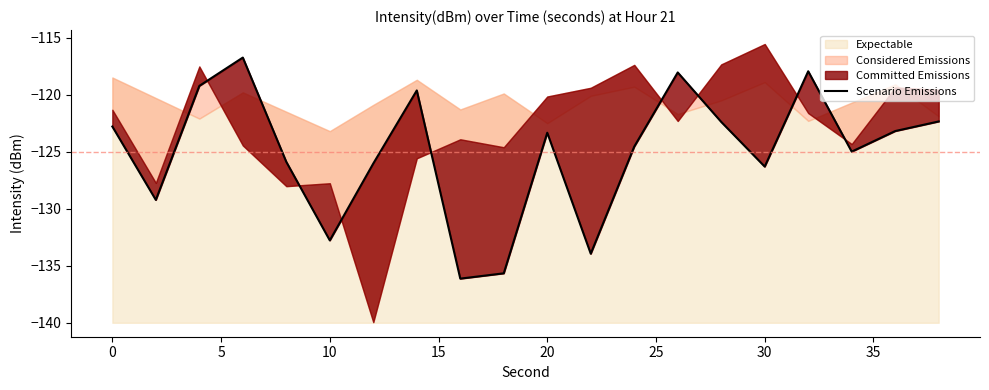

What is the difference between the maximum and minimum values?

19.4